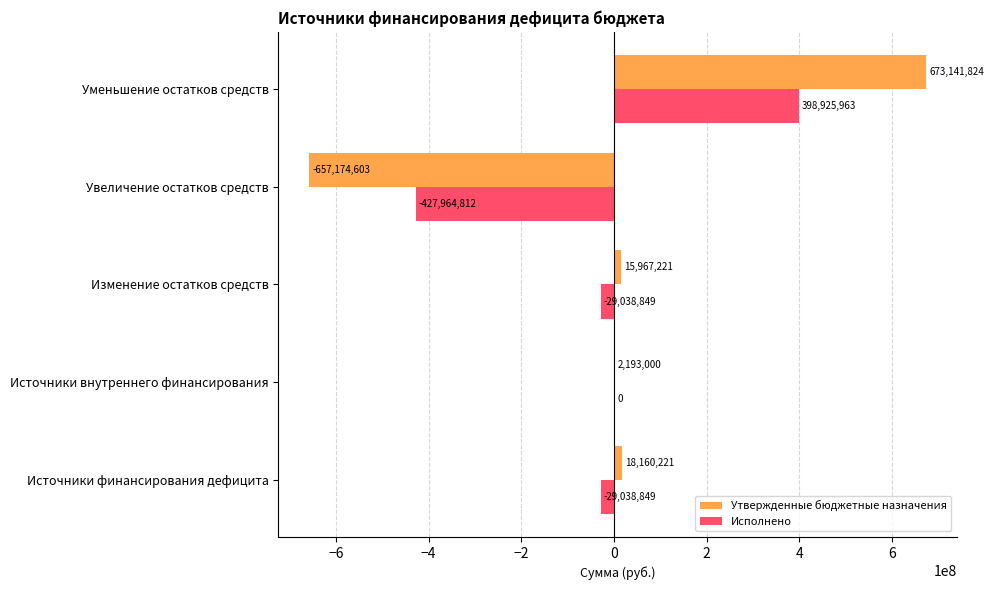

What is the greatest value displayed?

673141824.1